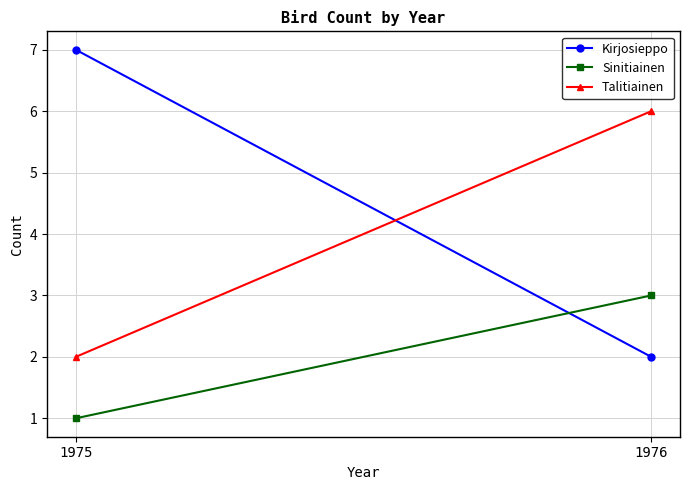

Is it true that Sinitiainen equals 1 at 1975?

False